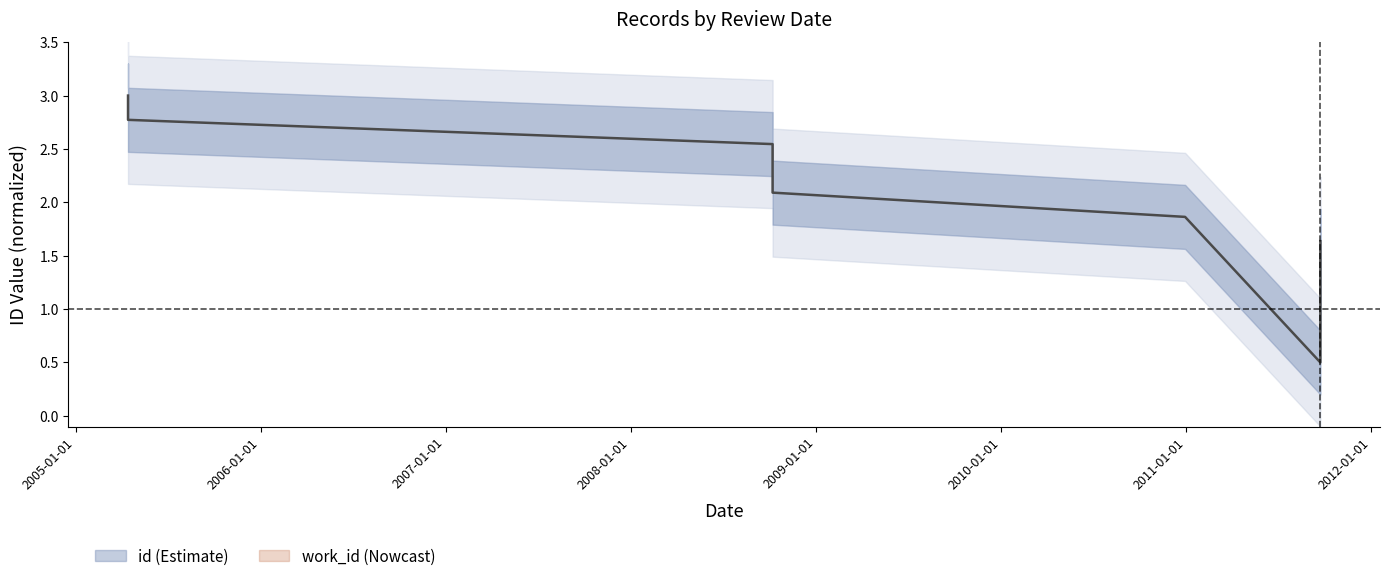

Reading right to left, list all the values displayed in this chart.

2011-09-23=1.6	2011-09-23=1.0	2011-09-23=0.5	2010-12-30=1.9	2008-10-07=2.1	2008-10-07=2.5	2005-04-14=2.8	2005-04-14=3.0